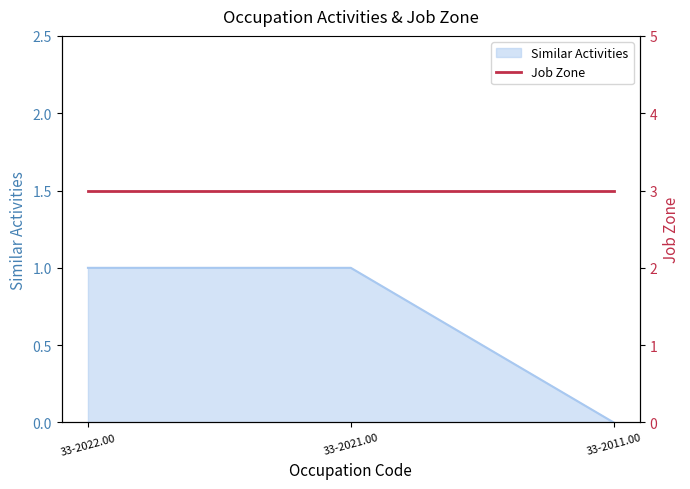

Rank the categories by value from highest to lowest.

33-2022.00, 33-2021.00, 33-2011.00